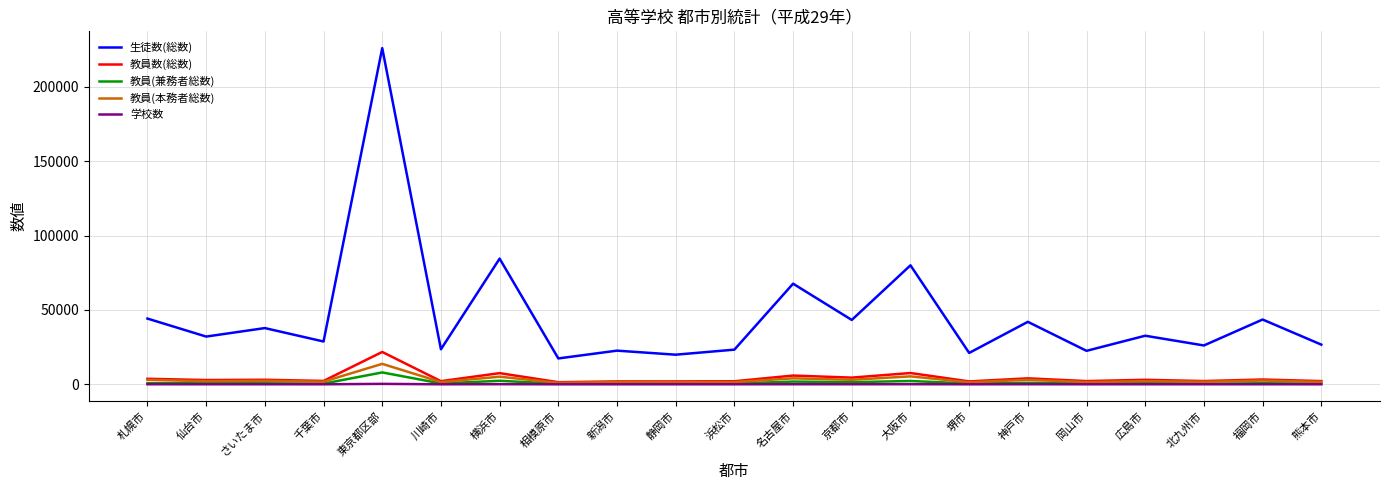

True or false: 教員(本務者総数) and 生徒数(総数) intersect in this chart.

False